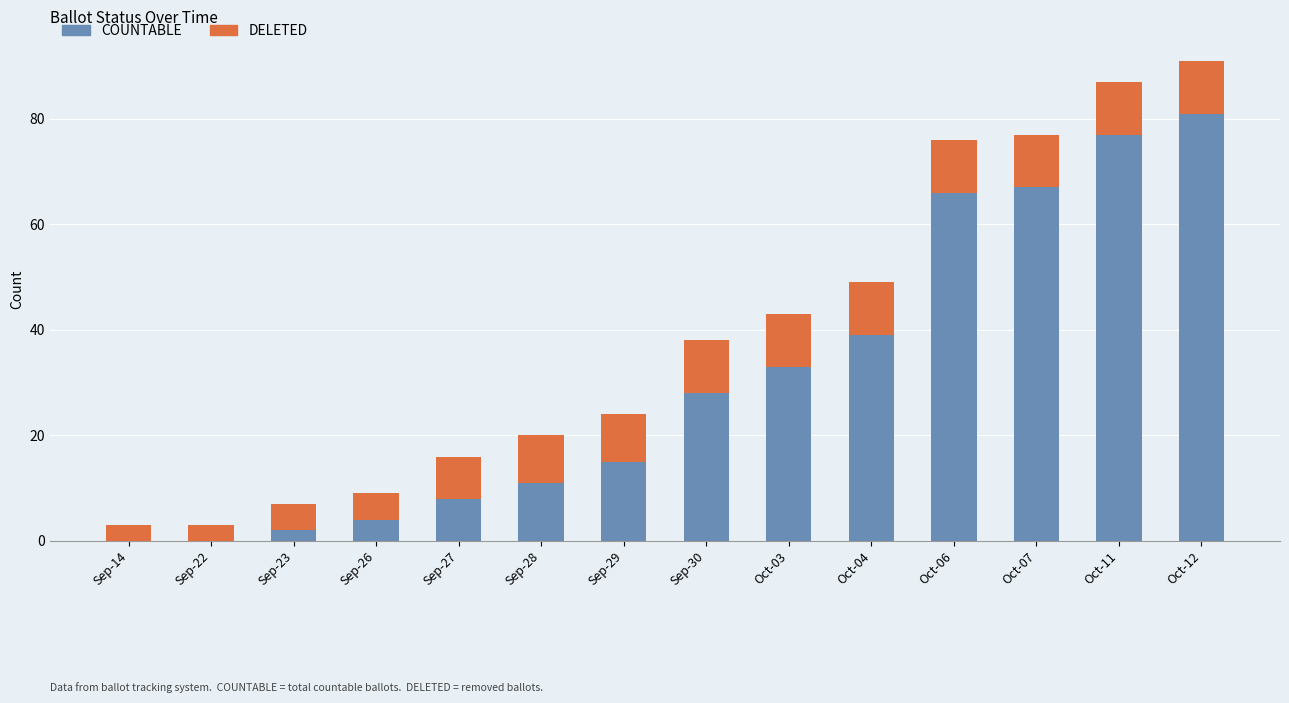

The COUNTABLE series shows 81 at Oct-12. True or false?

True